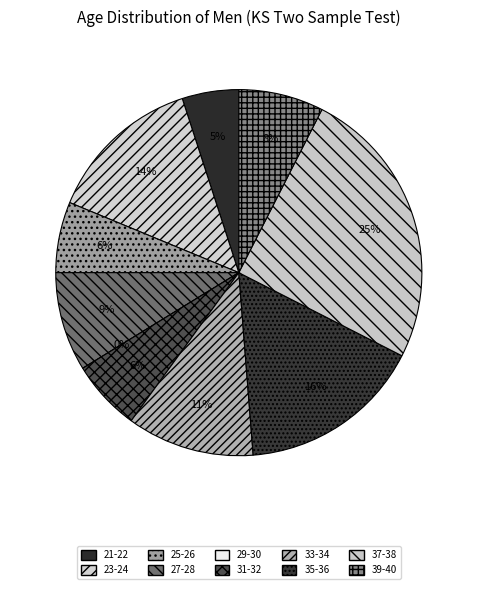

Does 23-24 account for over 50% of the chart?

No